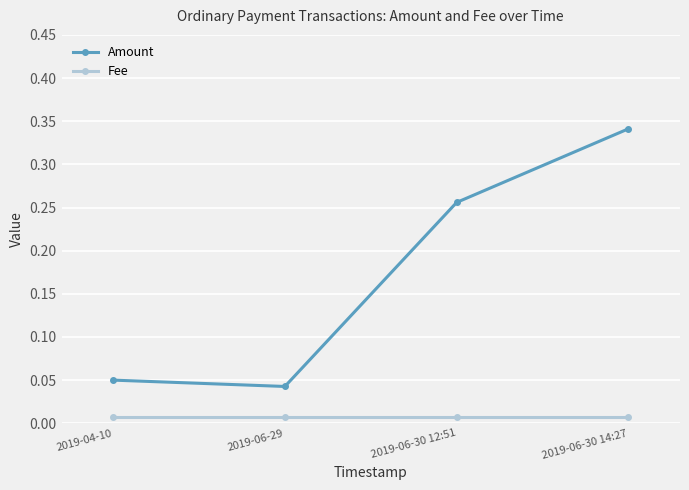

The Amount series shows 0.2 at 2019-06-30 14:27. True or false?

False